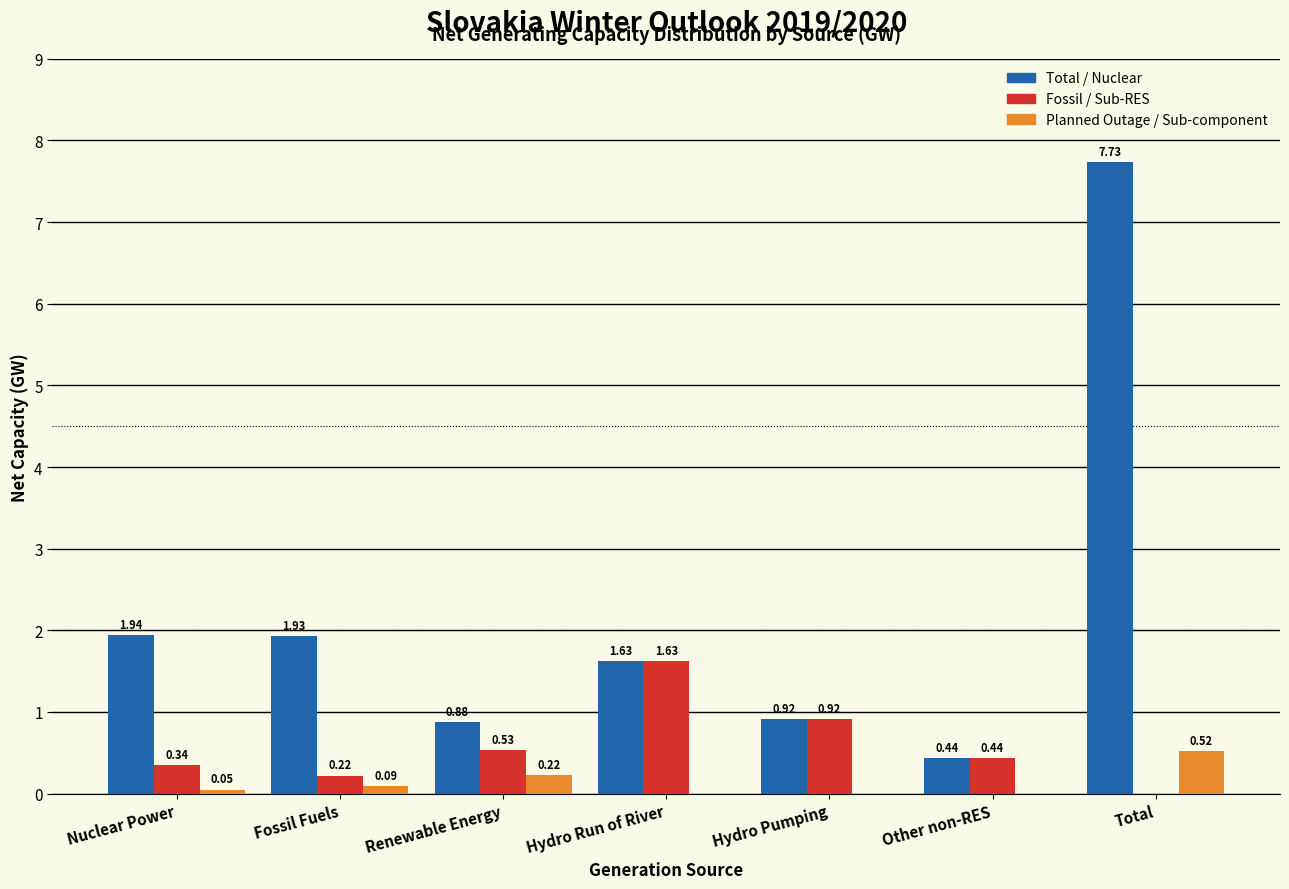

At which category is the sum across all series the highest?

Total